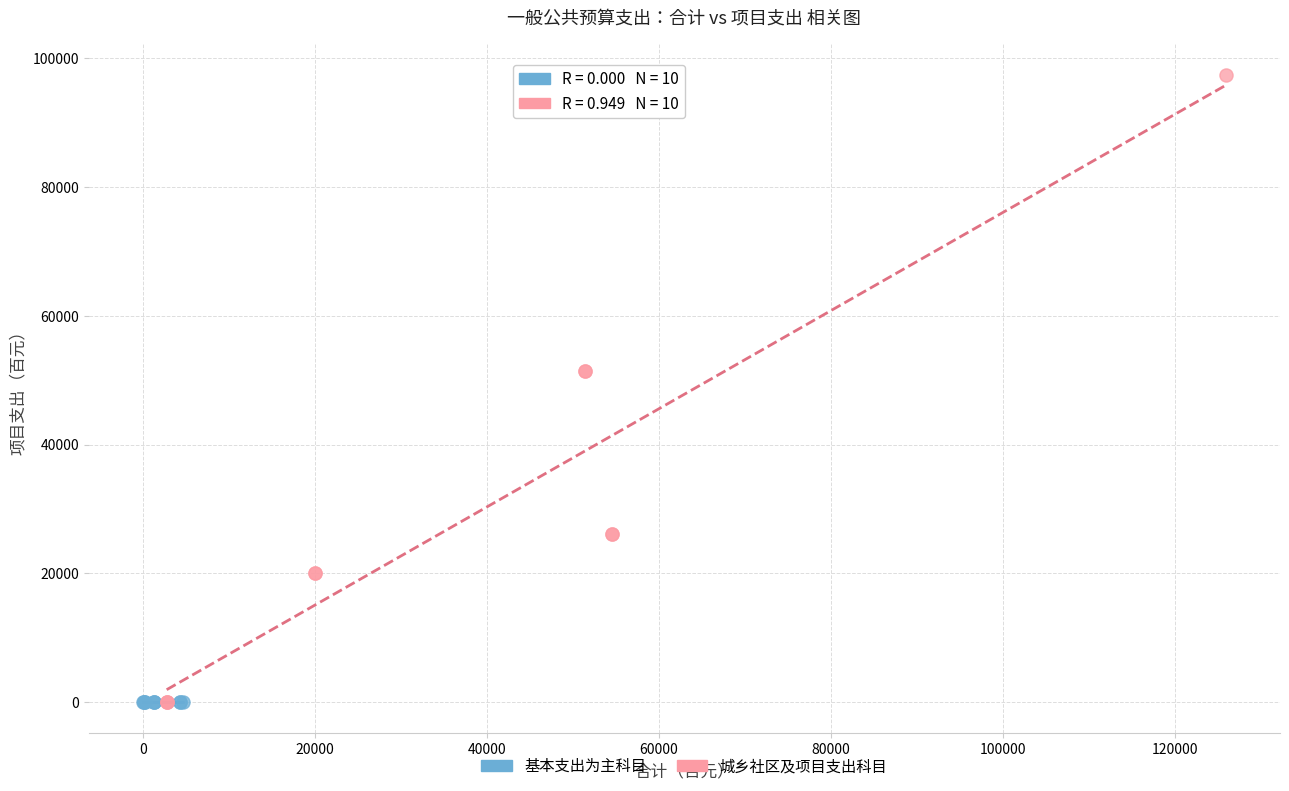

Which series reaches the maximum Y coordinate?

城乡社区及项目支出科目